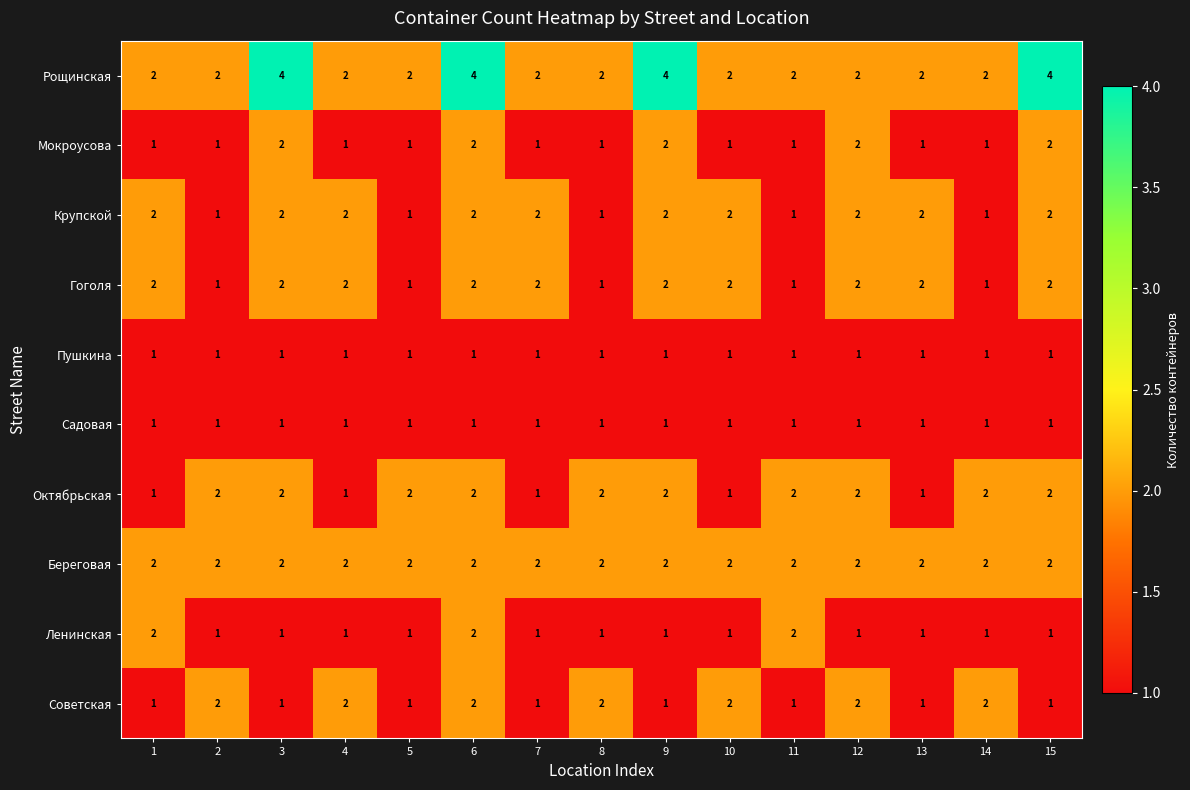

The Рощинская series shows 4 at 3. True or false?

True